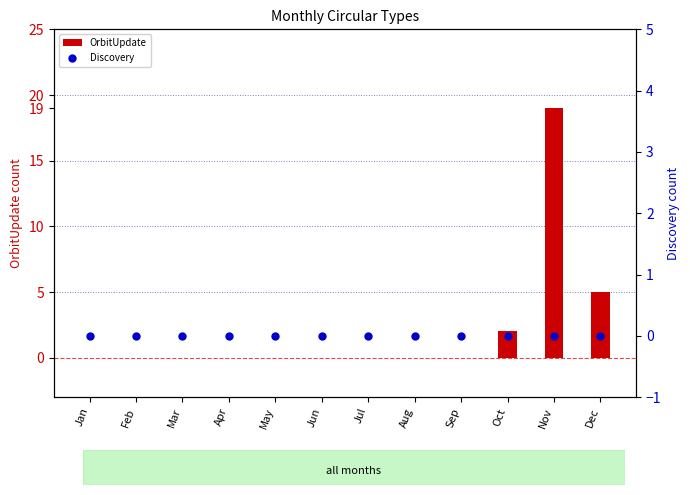

Is the value of OrbitUpdate at Feb greater than the value of Discovery at Apr?

No